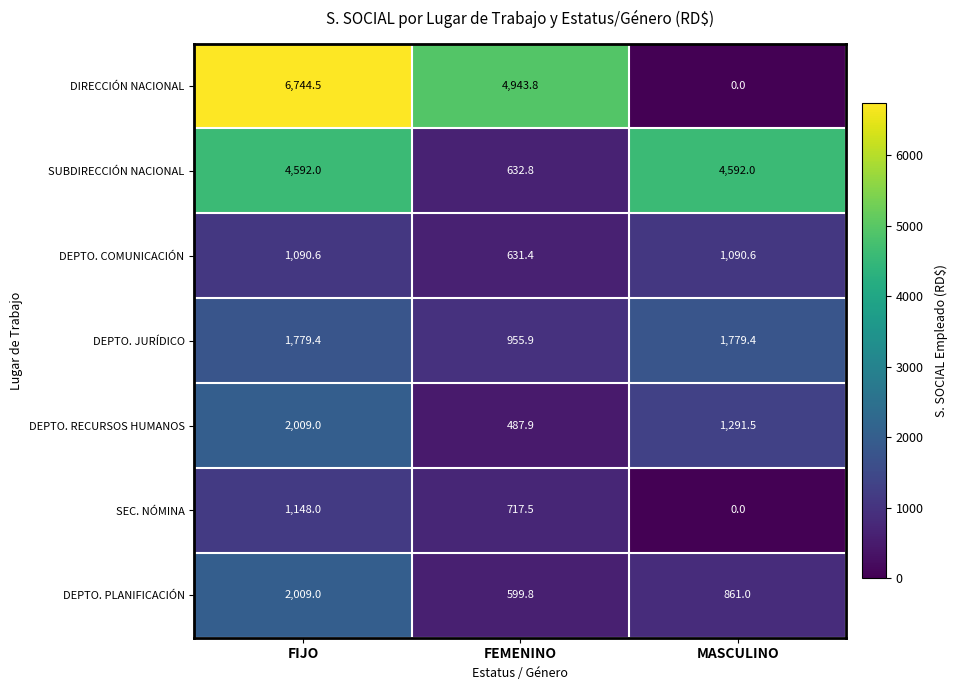

List the labels in order of DEPTO. RECURSOS HUMANOS value, smallest first.

FEMENINO, MASCULINO, FIJO